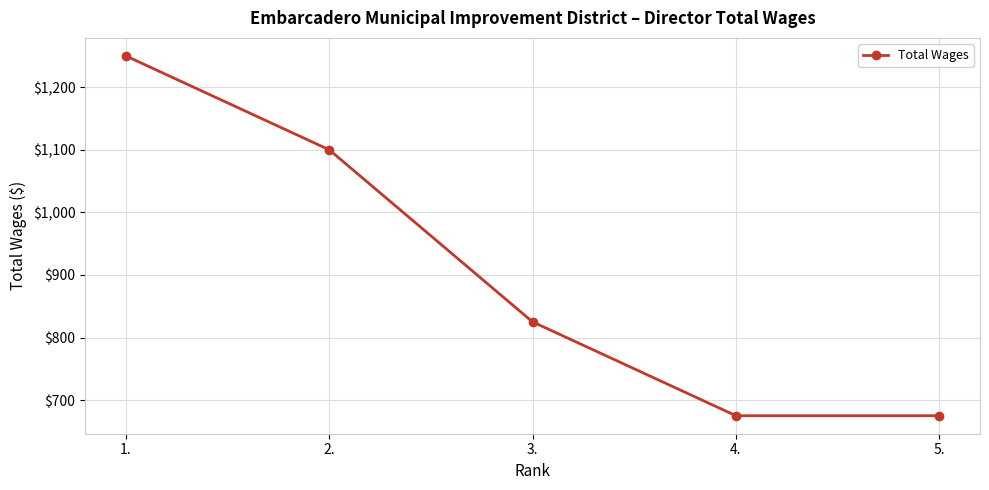

What is the difference between the maximum and minimum values?

575